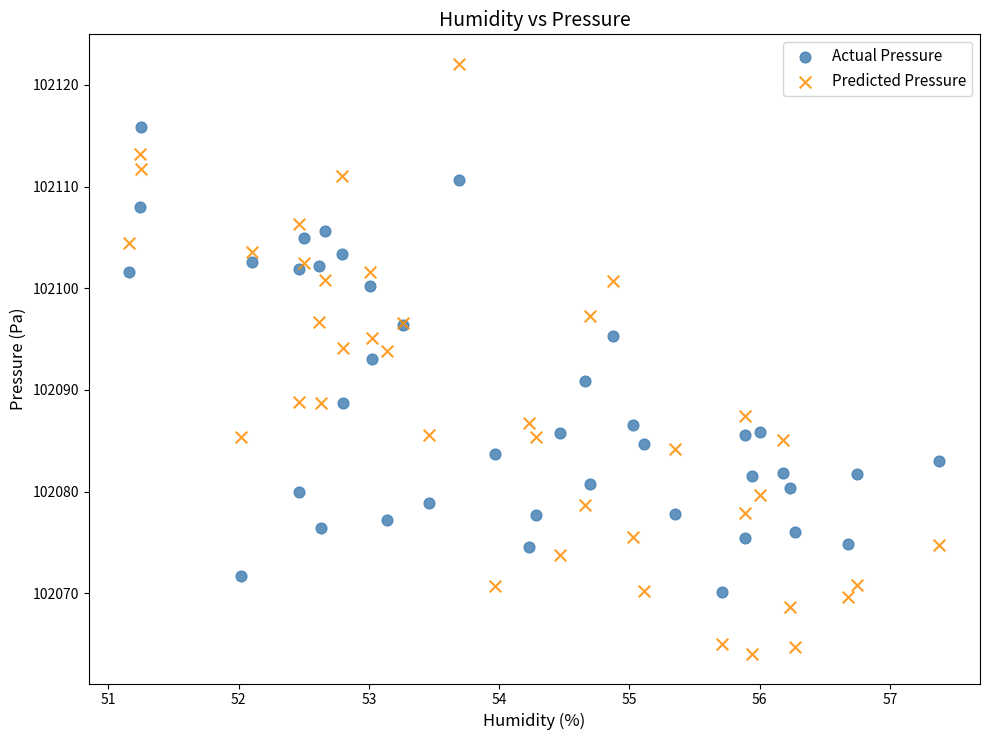

What are all the series names shown in the legend?

Actual Pressure, Predicted Pressure